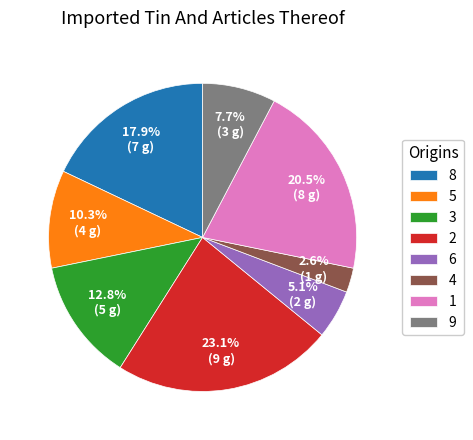

How many slices are in this pie chart?

8